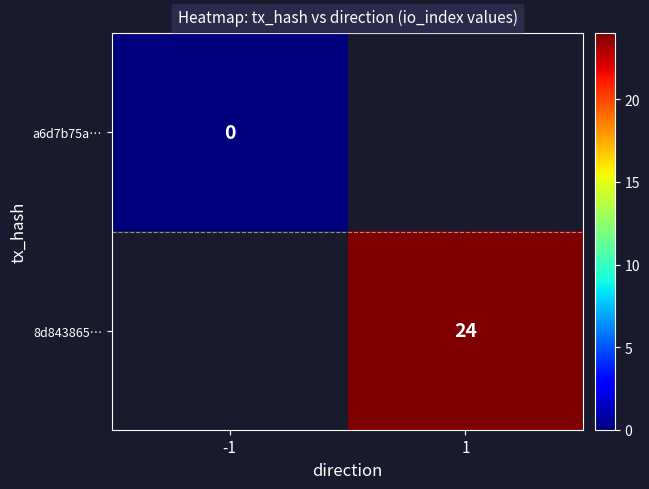

The value of 8d843865… at 1 is 24. True or false?

True